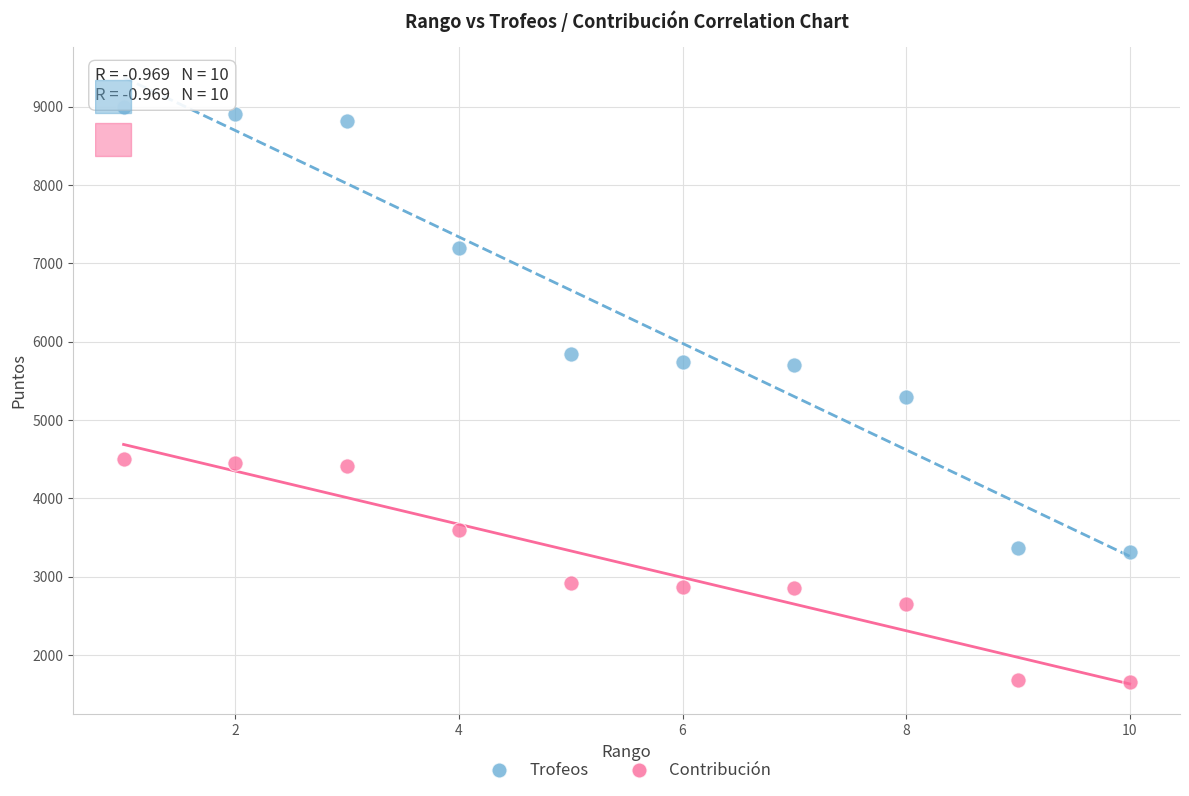

What are all the series names shown in the legend?

Trofeos, Contribución